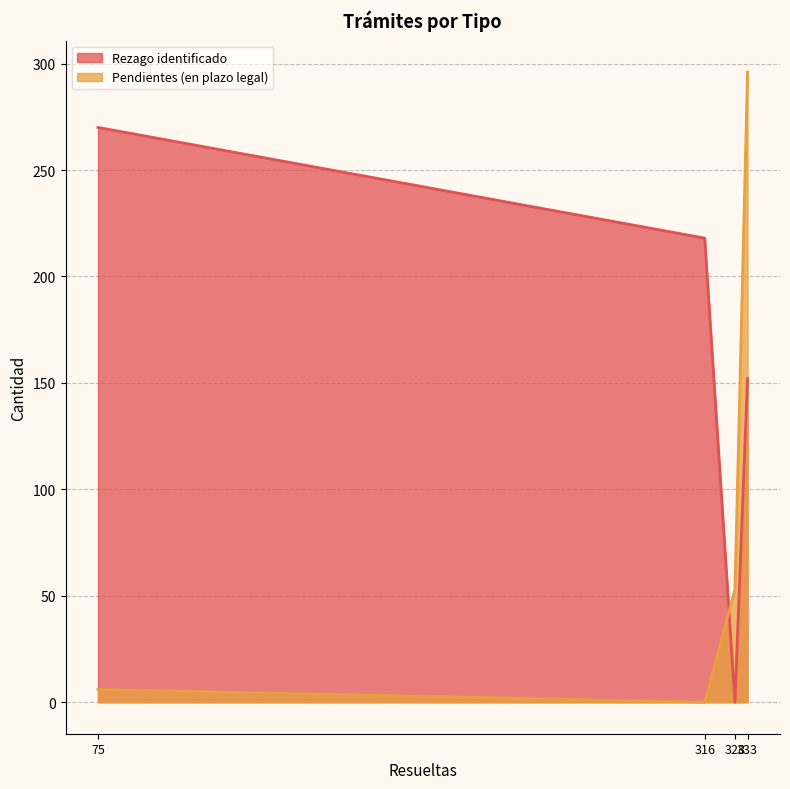

What is the difference between the second highest and minimum values in the Pendientes (en plazo legal) series?

53